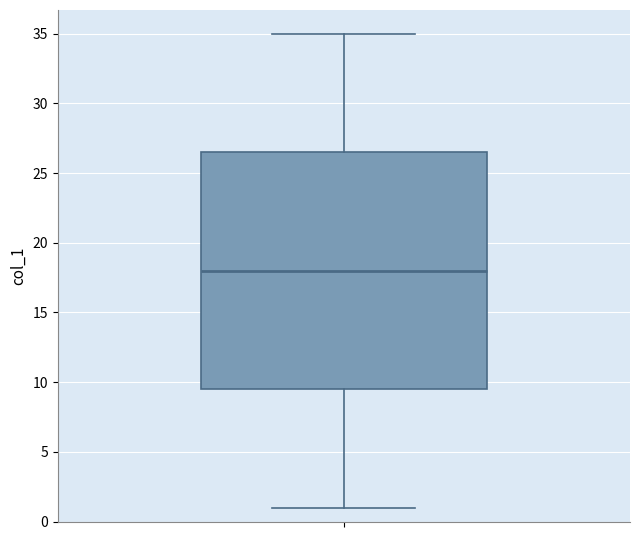

Read this box plot against the y-axis: the position of the median line, the range covered by the box, and the ends of both whiskers. The values are not printed on the chart, so give them approximately, as read against the axis.

median 18.0, box 9.5 to 26.5, whiskers 1.0 to 35.0